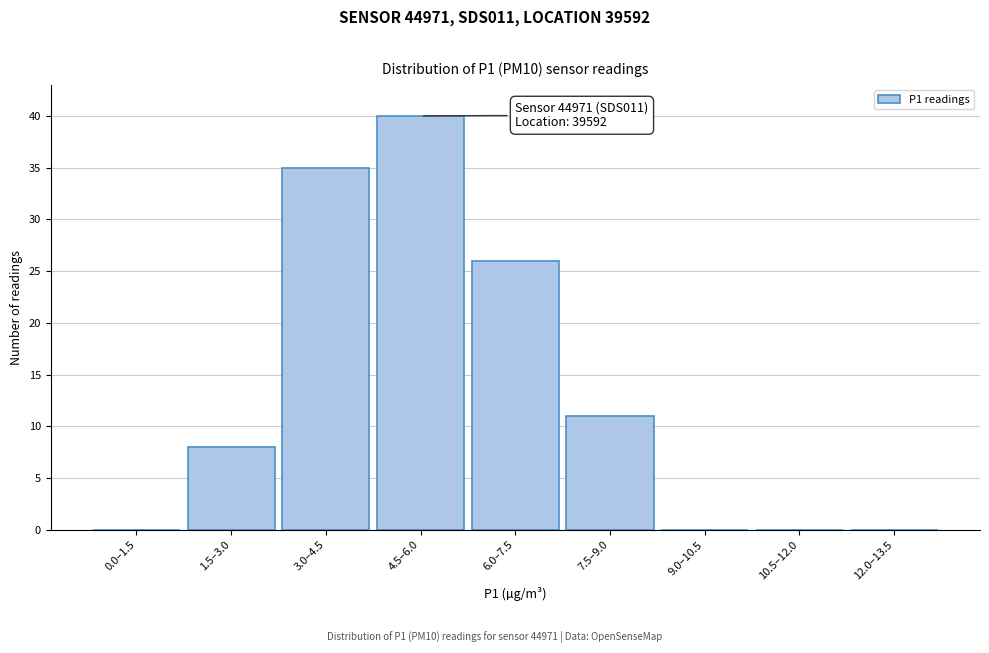

Reading right to left, extract all data points from this chart.

12.0–13.5=0	10.5–12.0=0	9.0–10.5=0	7.5–9.0=11	6.0–7.5=26	4.5–6.0=40	3.0–4.5=35	1.5–3.0=8	0.0–1.5=0